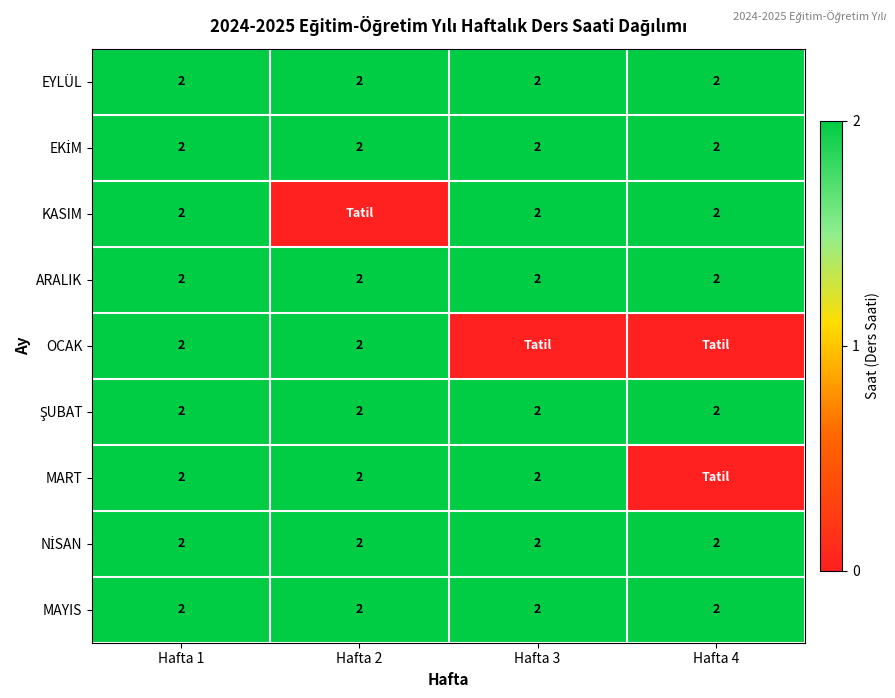

The KASIM series shows 2 at Hafta 1. True or false?

True